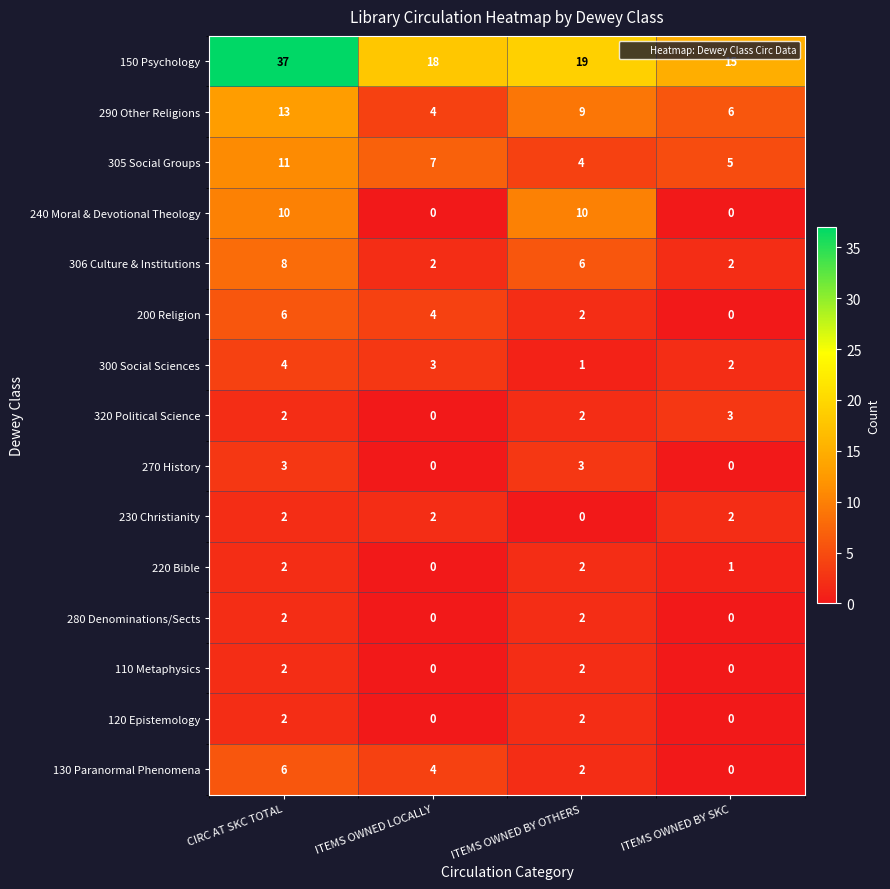

The 150 Psychology series shows 6 at ITEMS OWNED BY SKC. True or false?

False